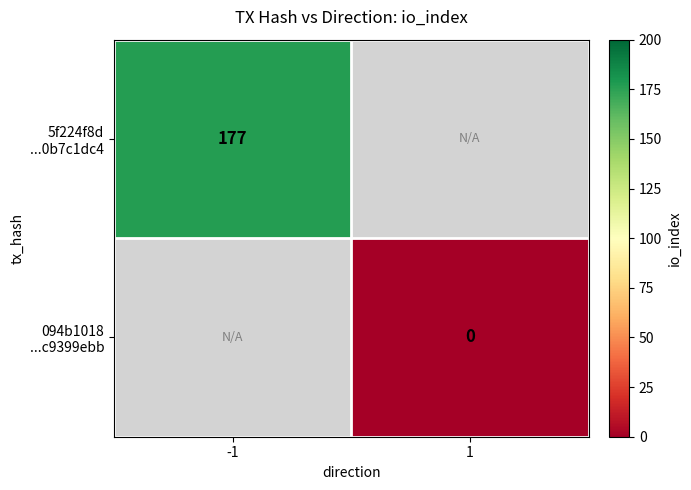

At which category does the chart reach its peak across all series?

-1